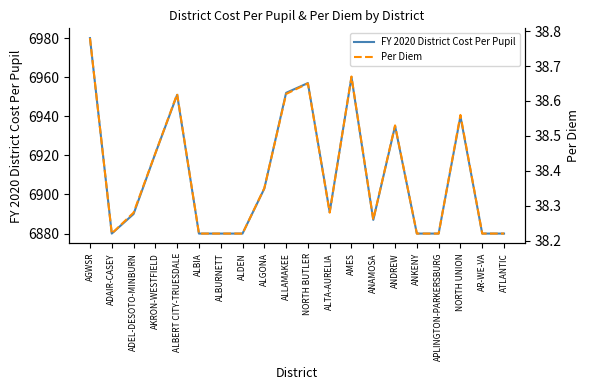

At which category does FY 2020 District Cost Per Pupil reach its first local valley?

ADAIR-CASEY